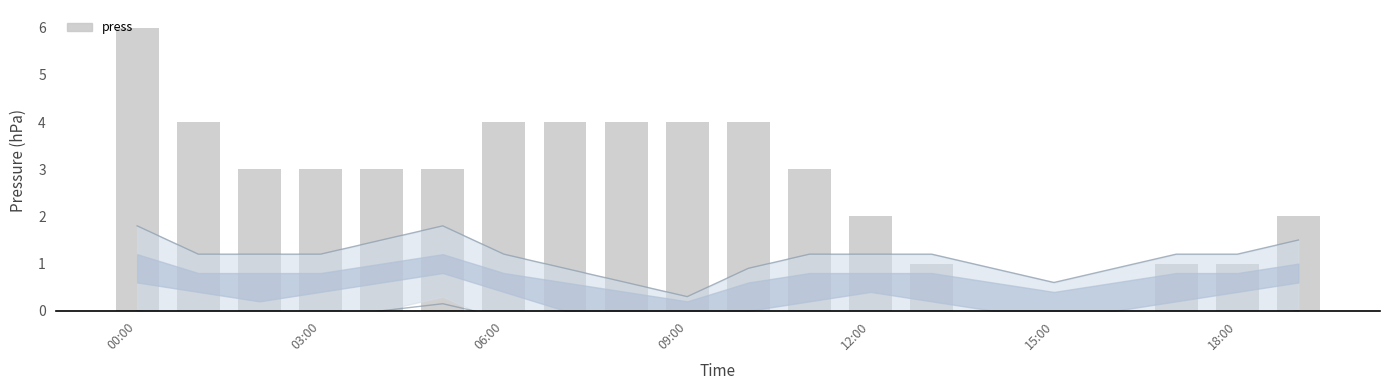

True or false: the data shows 6 at 00:00.

True